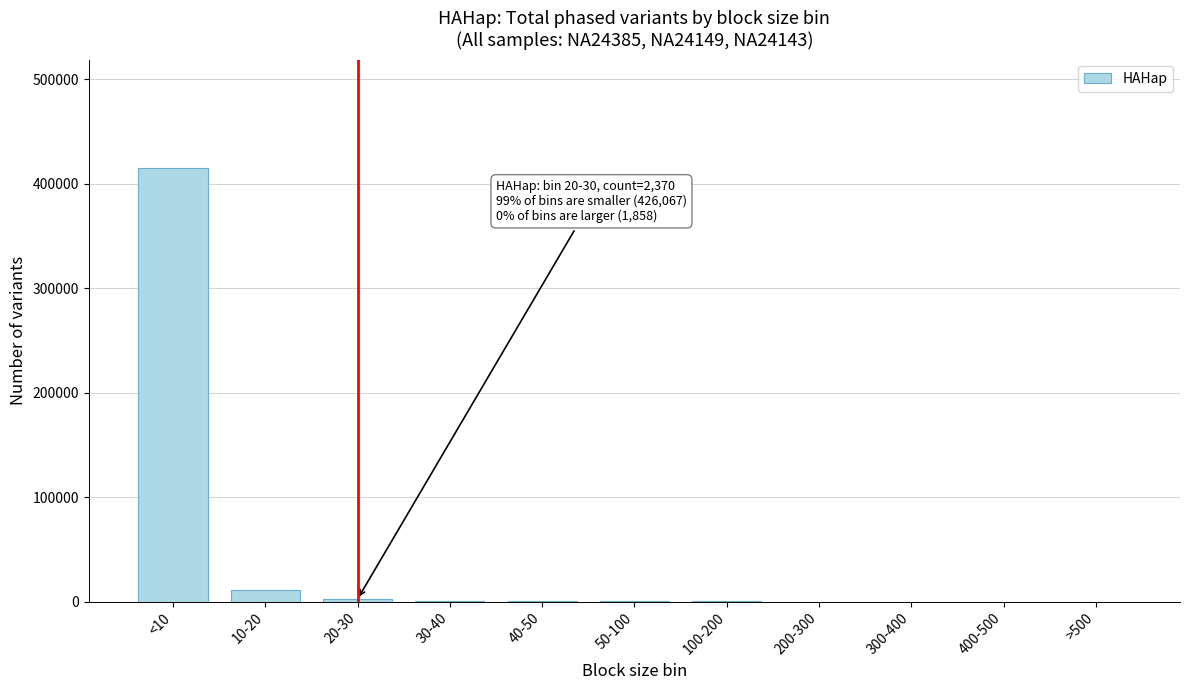

Which has a higher value, >500 or 10-20?

10-20